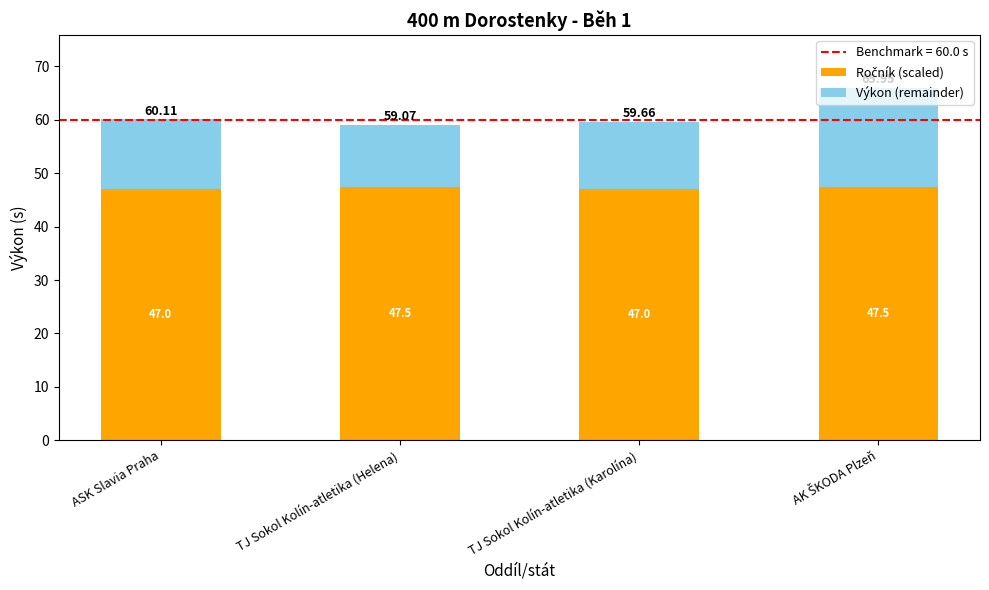

Does the chart contain stacked bars?

Yes